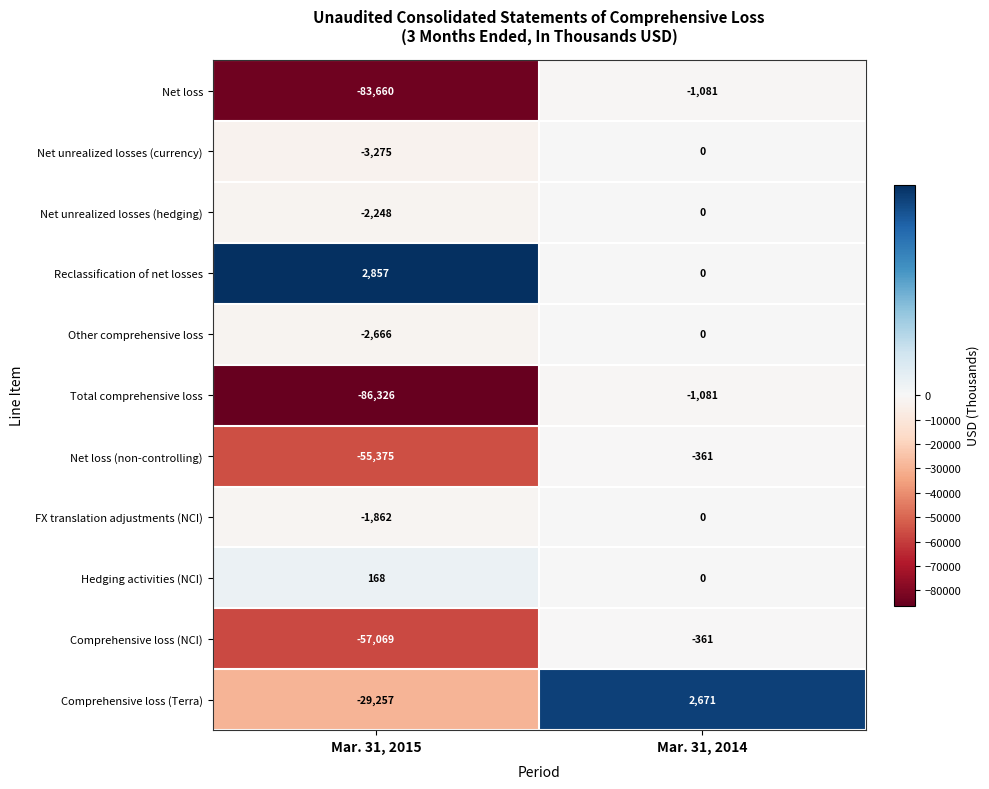

Is it true that Comprehensive loss (NCI) equals -57069 at Mar. 31, 2015?

True